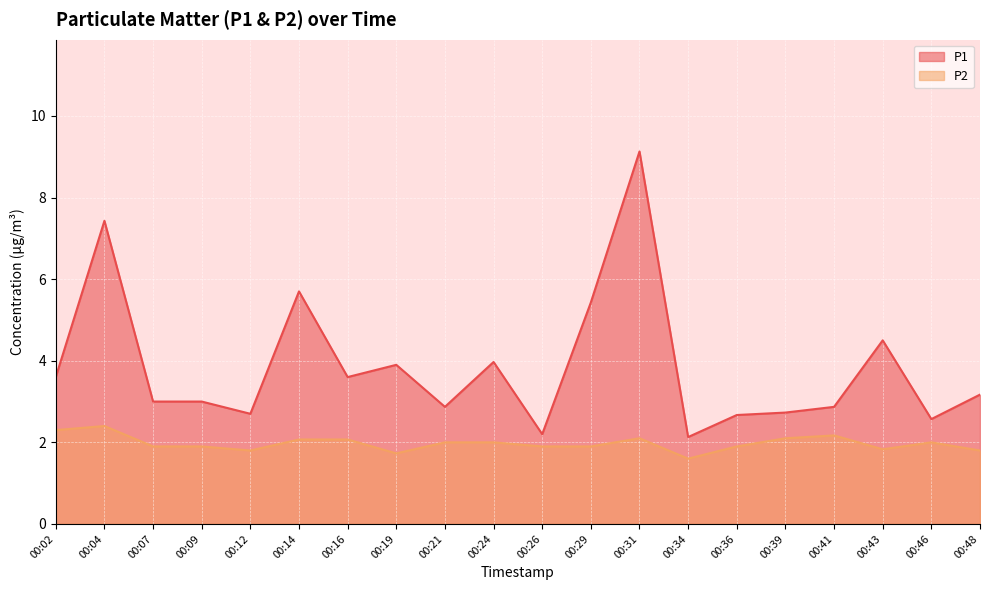

At which label is P2 closest to 2?

00:21